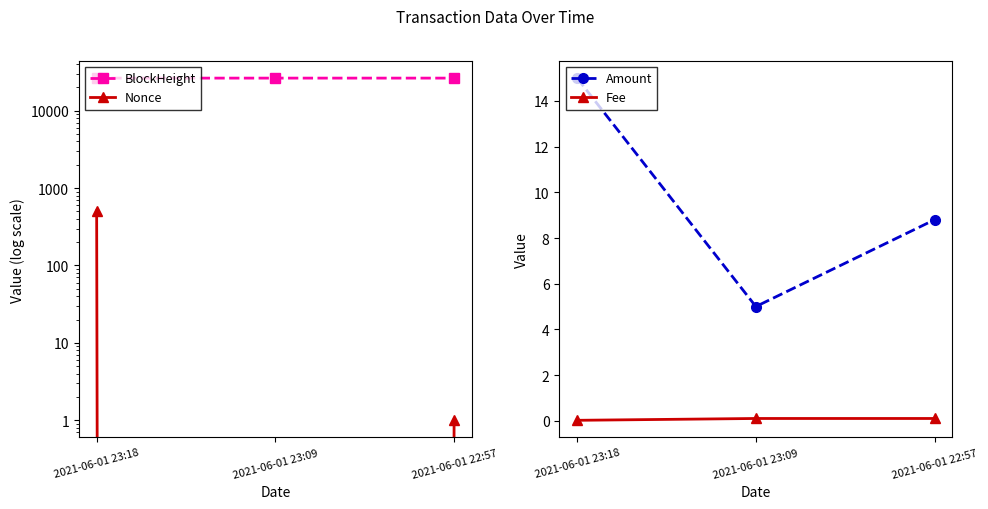

At how many categories does at least one series exceed 13183?

3